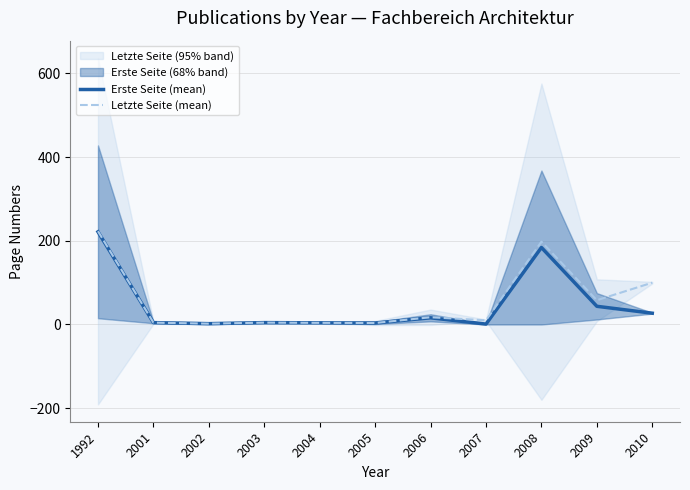

In Letzte Seite (mean), how many points are lower than both neighbors (excluding endpoints)?

4